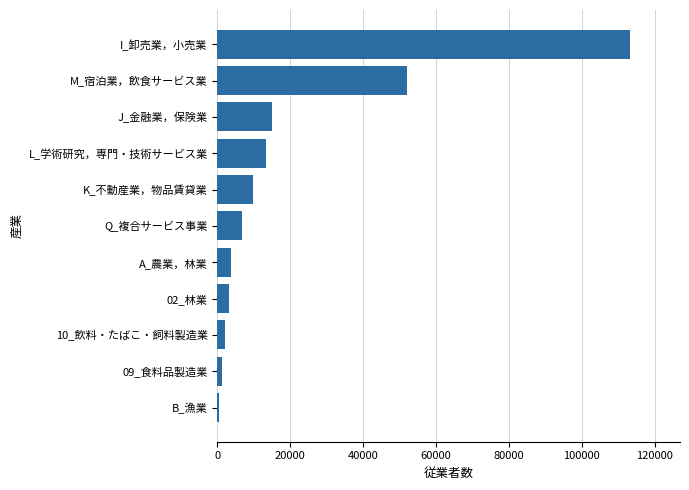

What is the maximum value shown in the chart?

113314